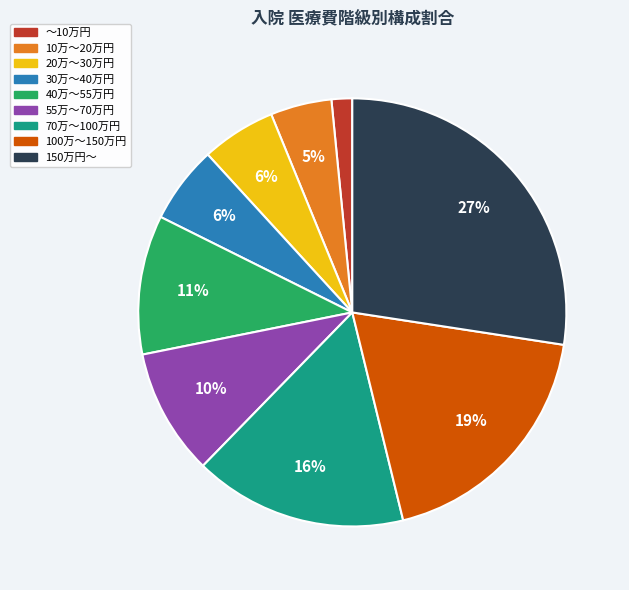

What percentage is the ～10万円 slice, to the nearest percent?

2%